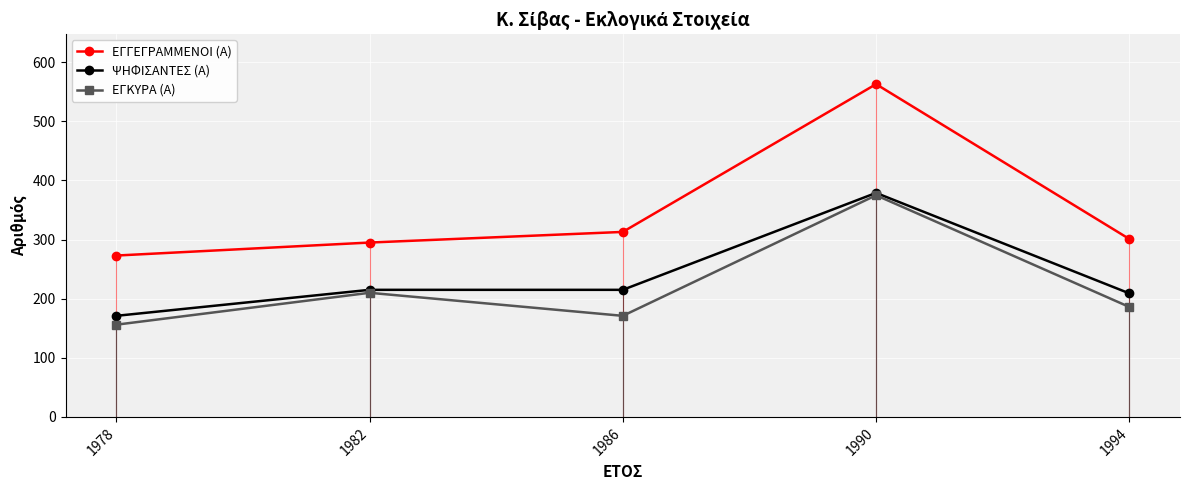

At which category is the sum across all series the highest?

1990